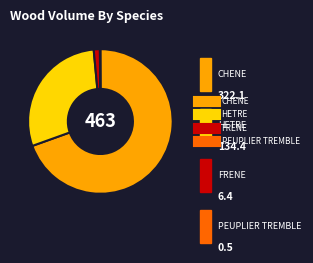

Which slice is the largest?

CHENE